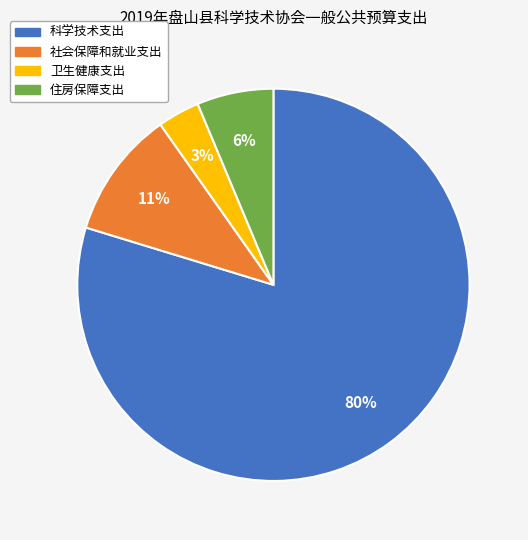

Does 社会保障和就业支出 account for over 50% of the chart?

No